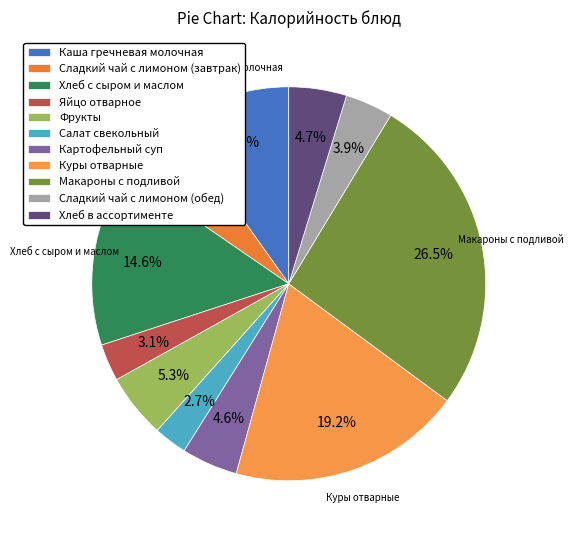

What is the largest slice in the pie chart?

Макароны с подливой